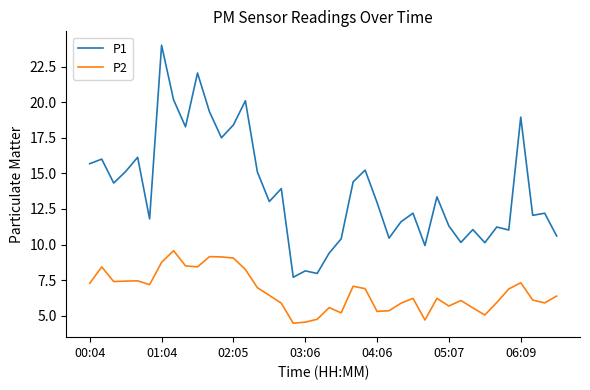

What is the difference between the maximum and minimum values in the P1 series?

16.3